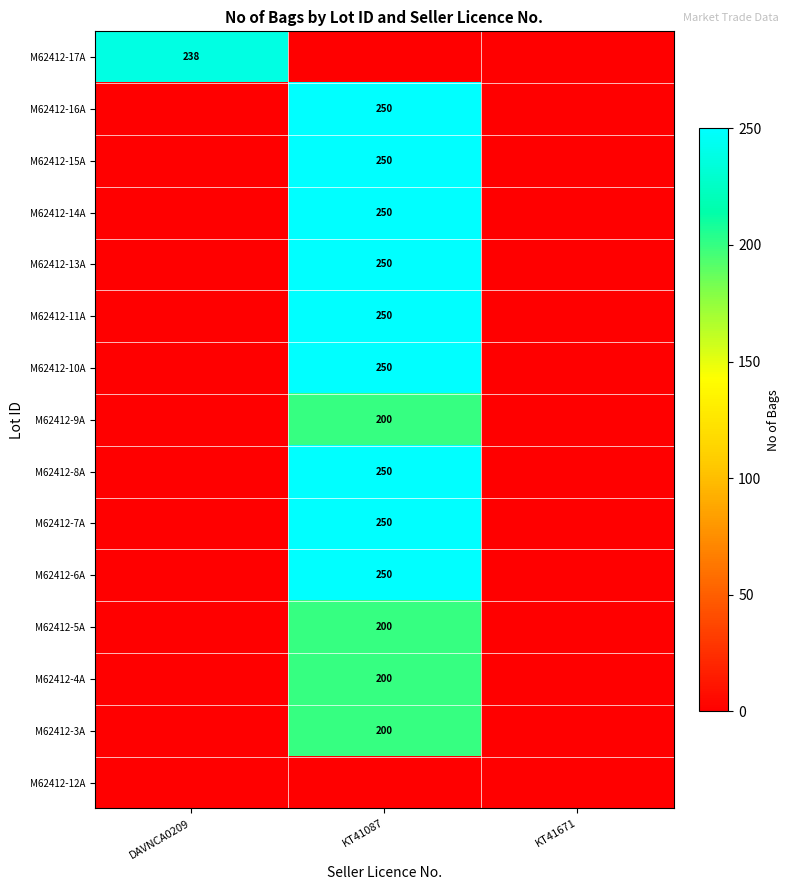

True or false: M62412-6A has a value of 172 at KT41087.

False